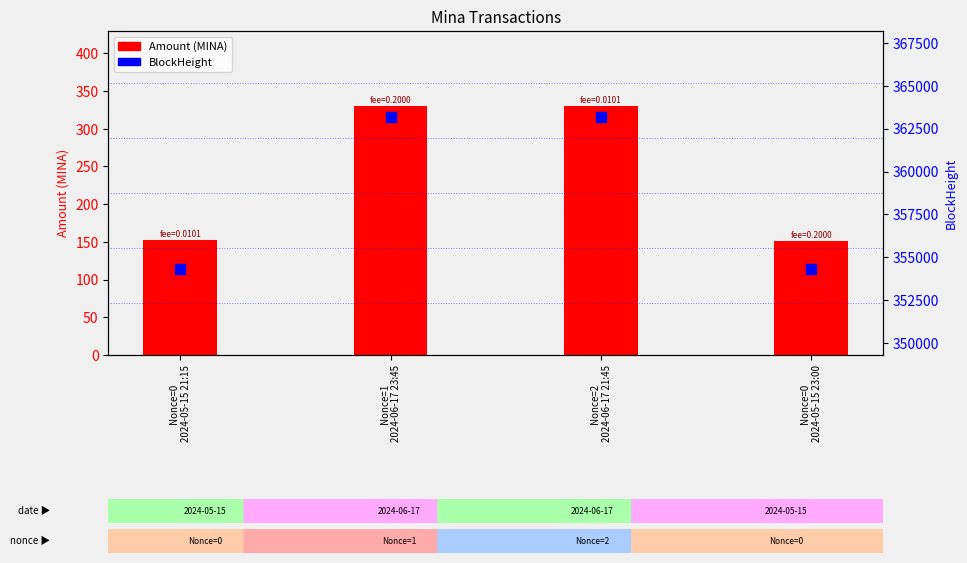

Which series reaches the maximum Y coordinate?

BlockHeight